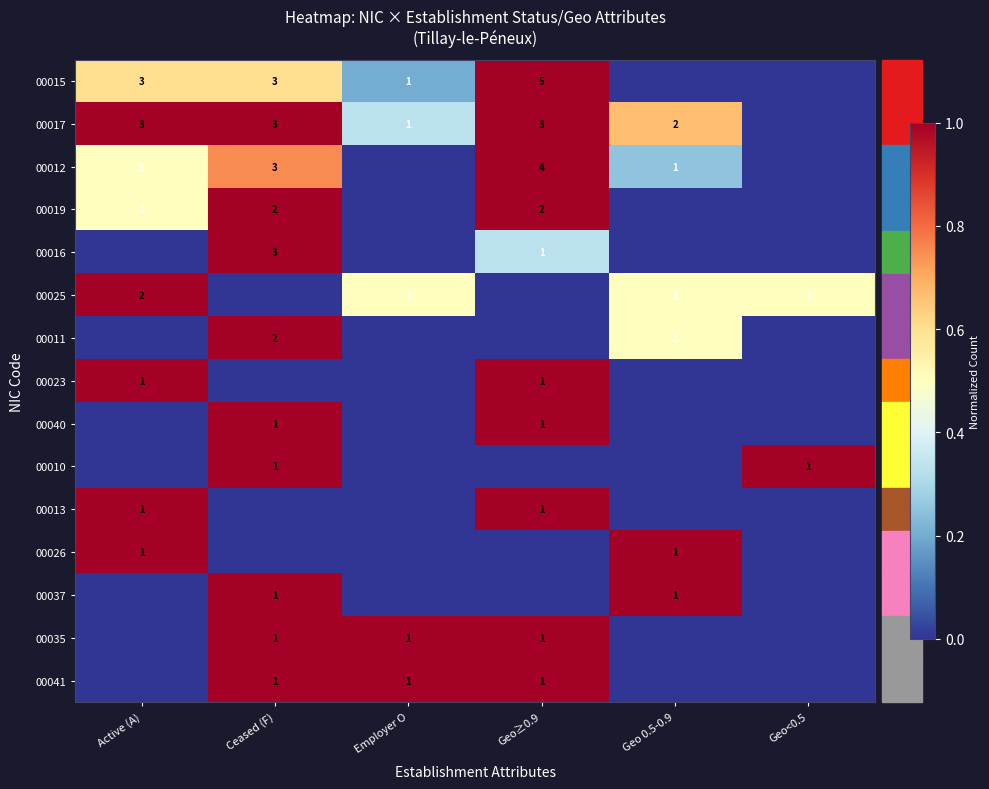

The 00019 series shows 2 at Ceased (F). True or false?

True